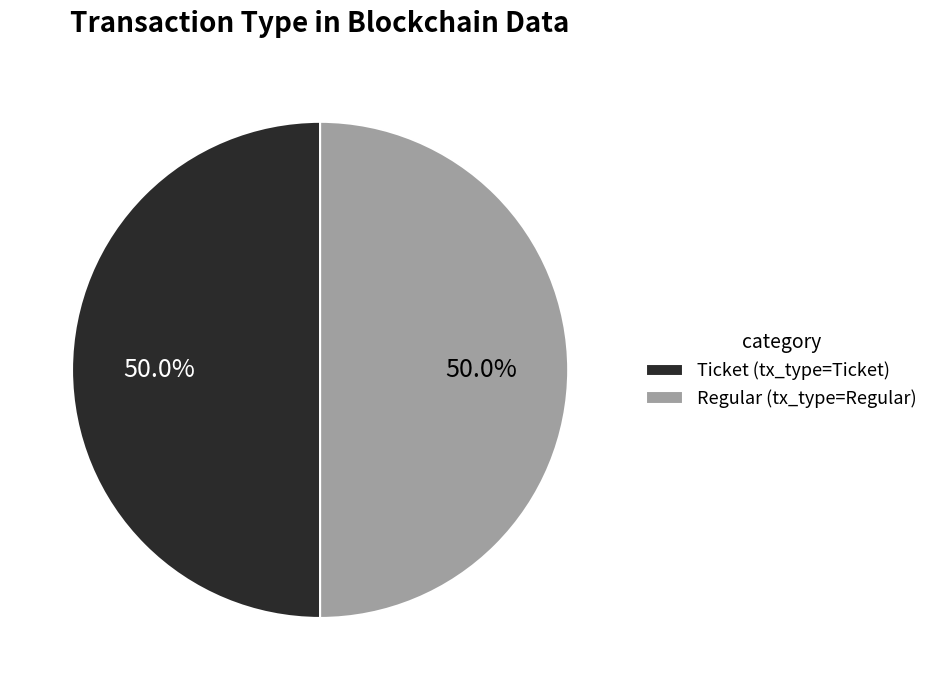

Do Regular (tx_type=Regular) and Ticket (tx_type=Ticket) together represent more than half of the pie?

Yes